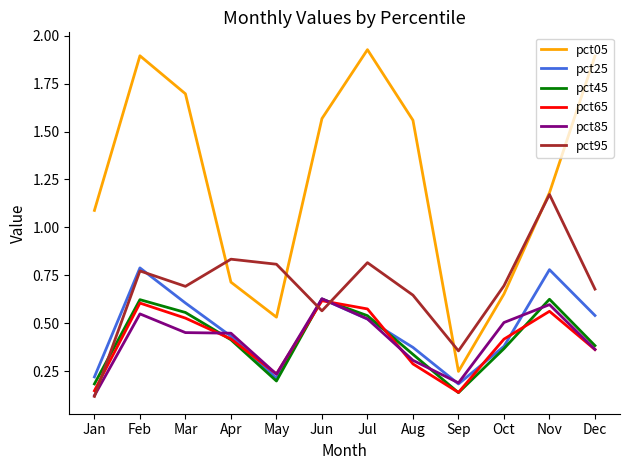

At which label does pct45 reach its minimum?

Sep